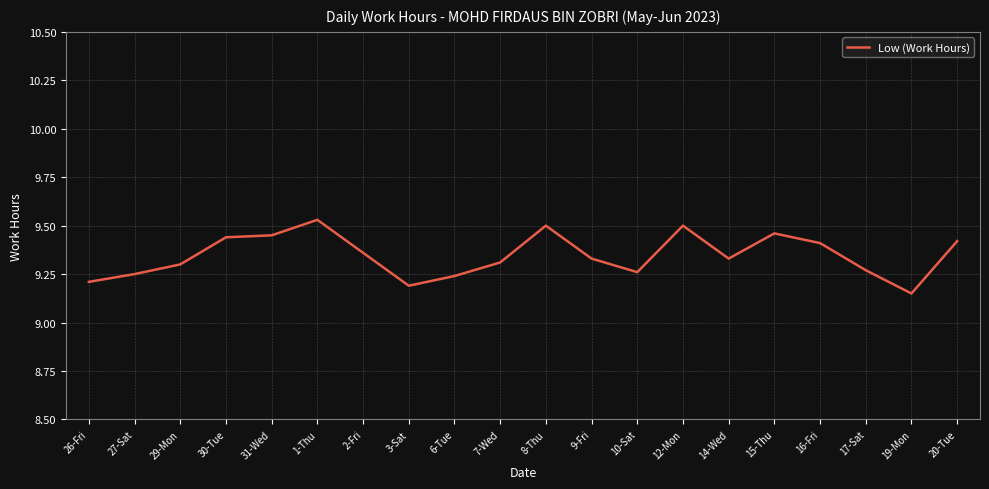

The value at 15-Thu is 17.0. True or false?

False